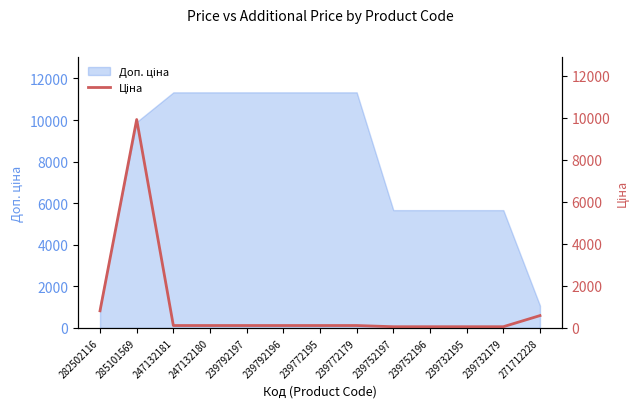

Where does the data first go above 113?

282502116